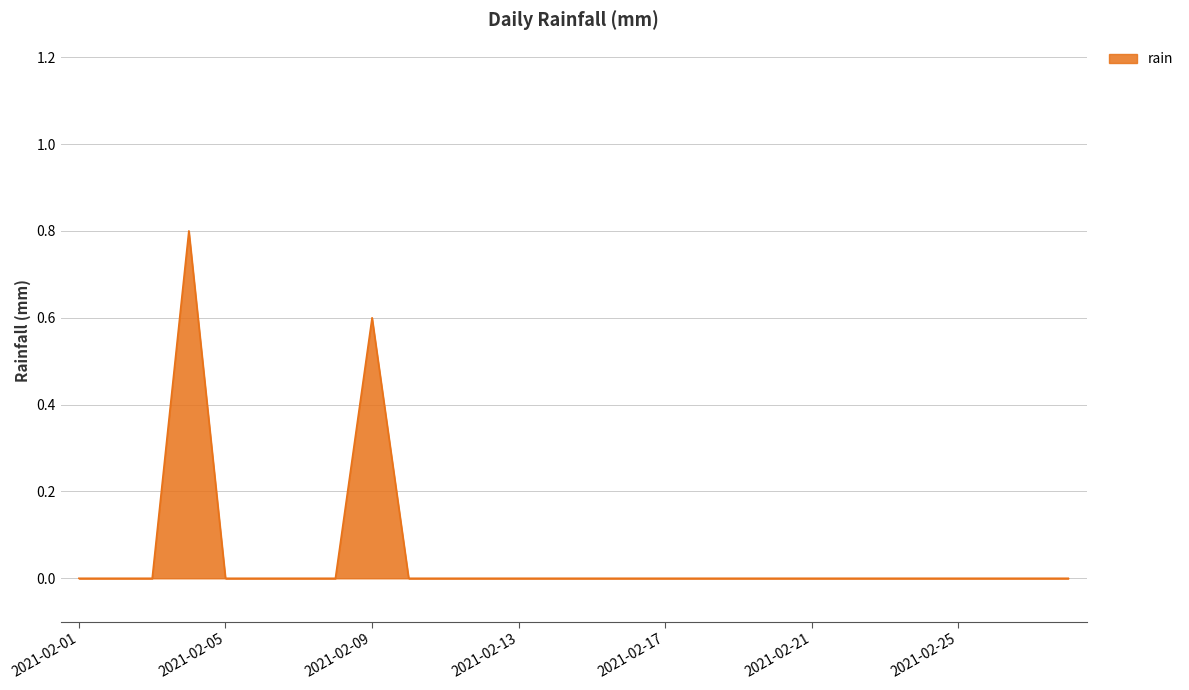

What is the maximum value shown in the chart?

0.8